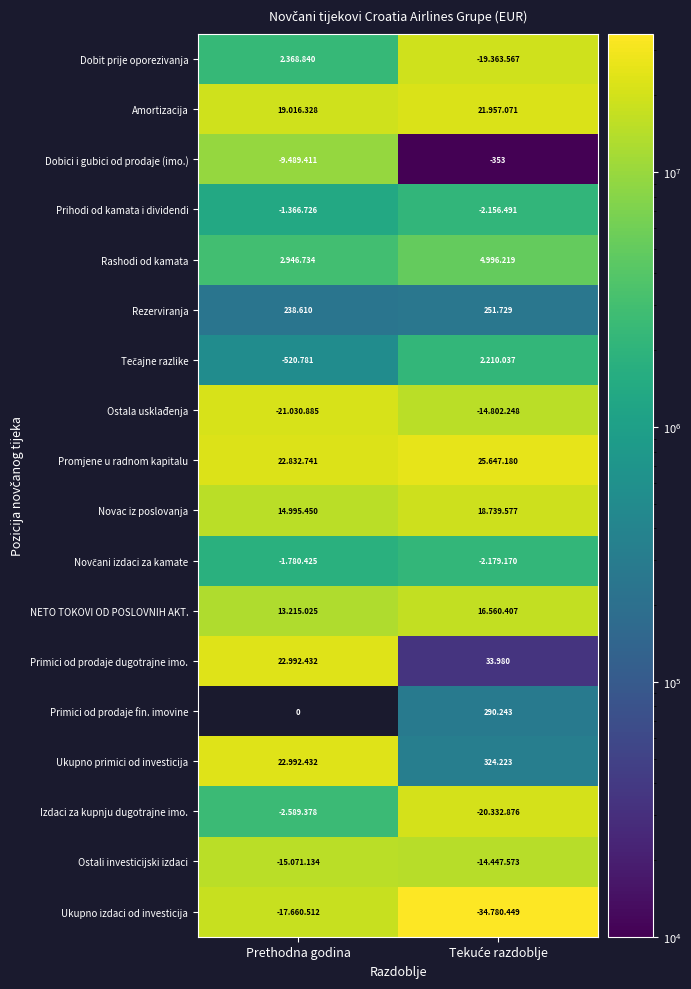

At which label is Rezerviranja closest to 245169?

Prethodna godina